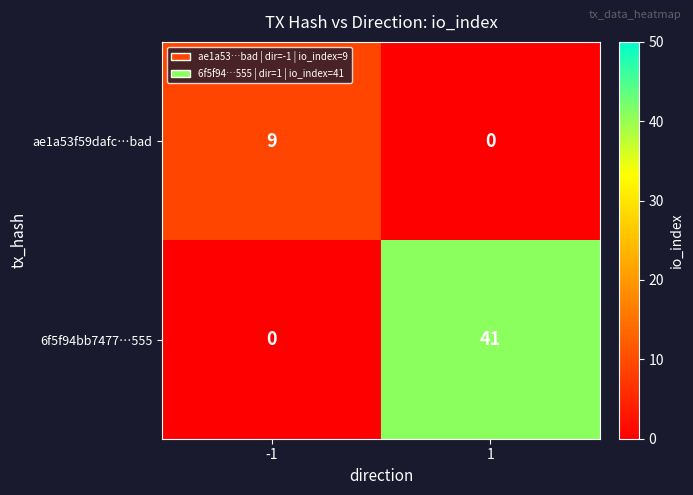

Count the number of data series in this chart.

2